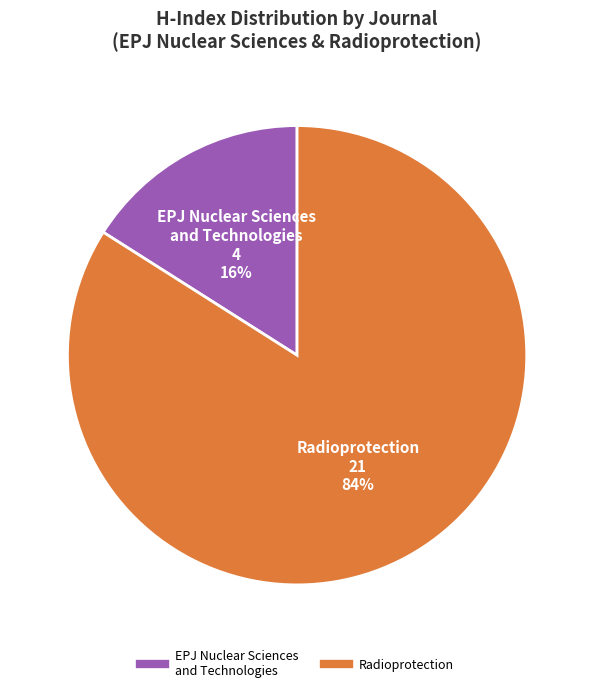

Rank the categories by value from lowest to highest.

EPJ Nuclear Sciences and Technologies, Radioprotection